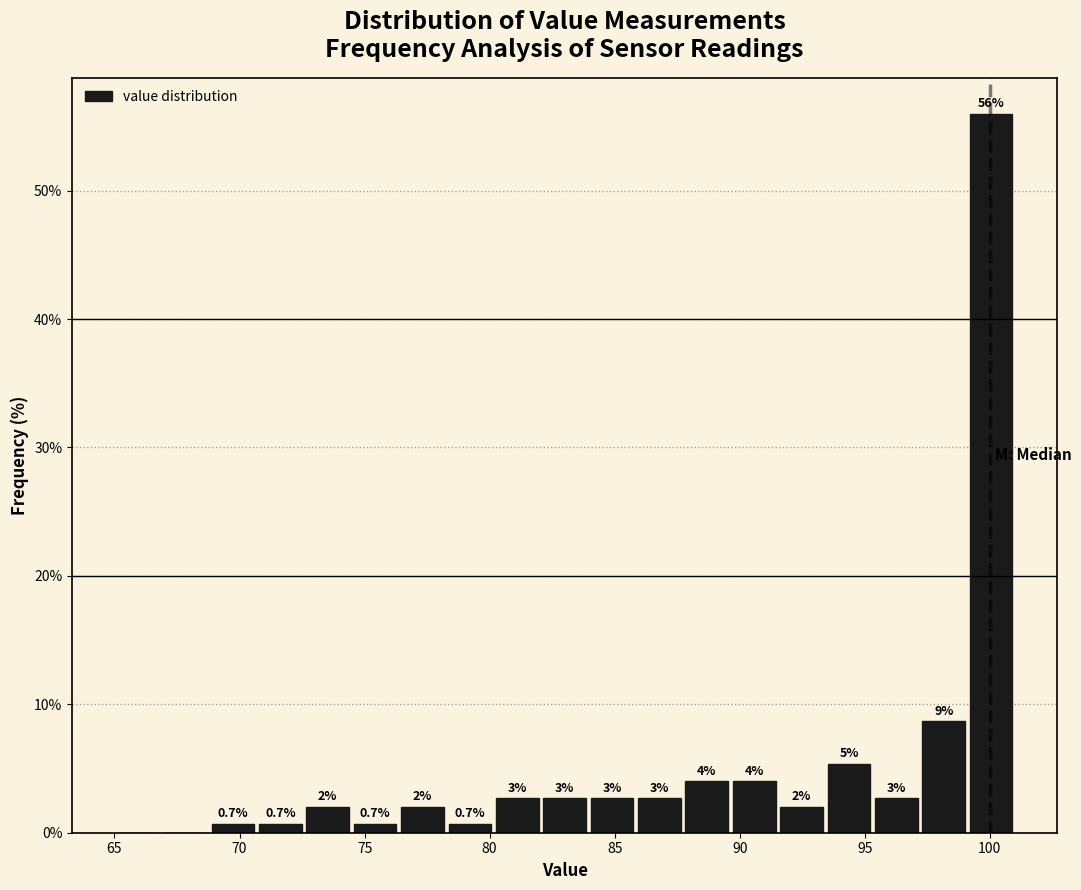

Read against the x-axis, roughly where is the centre of the tallest bar?

100.0